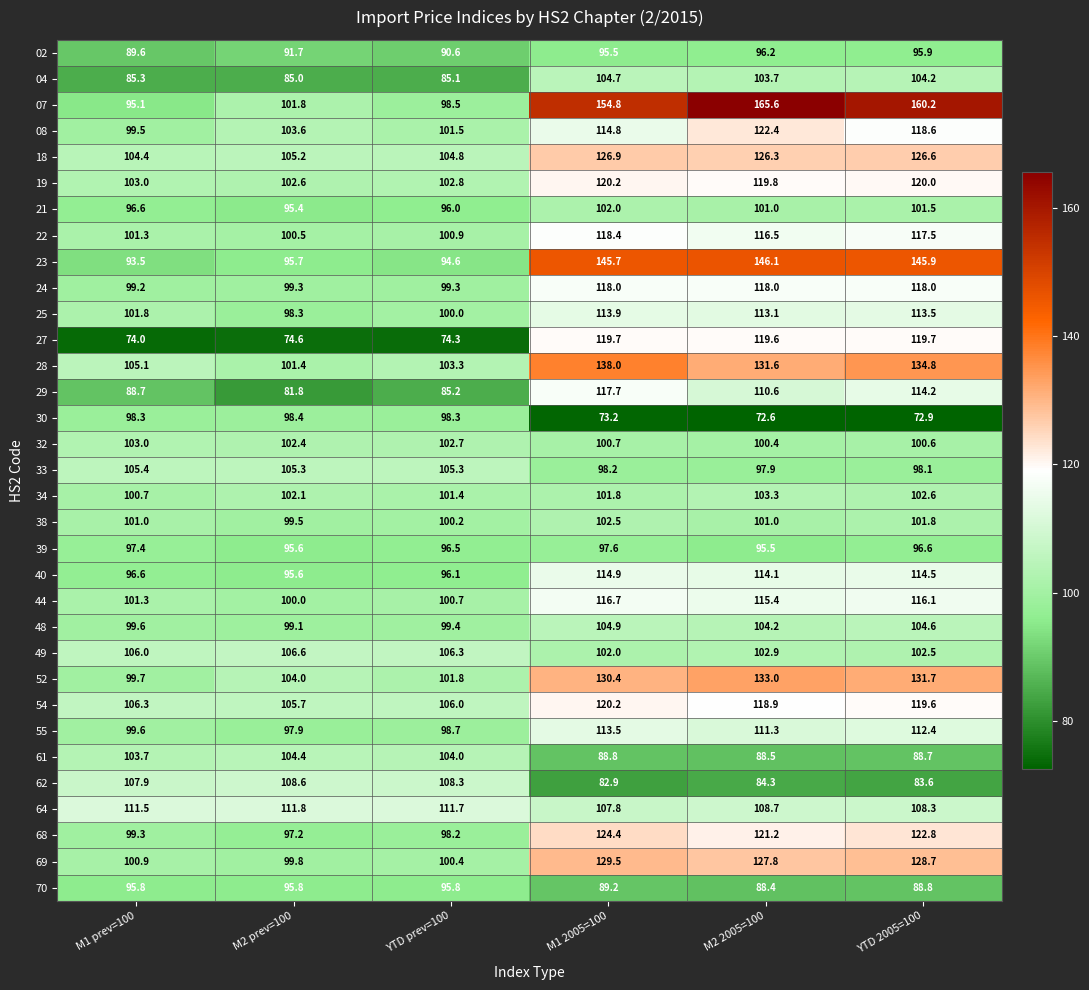

What is the difference between the highest and lowest values at M2 2005=100?

93.0